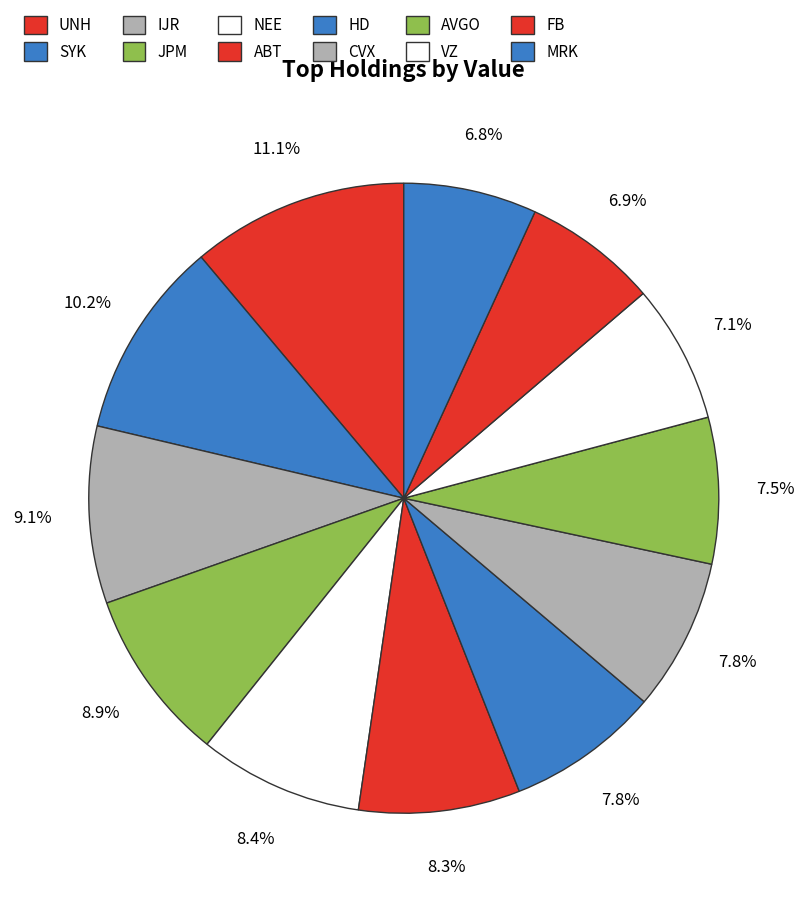

Is it true that UNH is 26% of the pie?

False